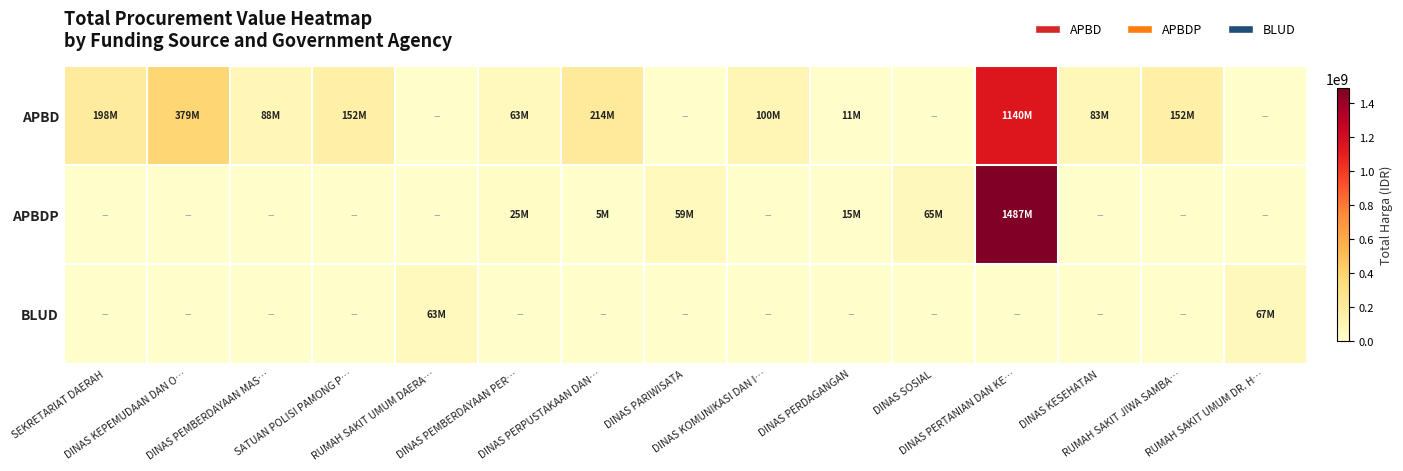

Which category has the highest value across all series?

DINAS PERTANIAN DAN KE…